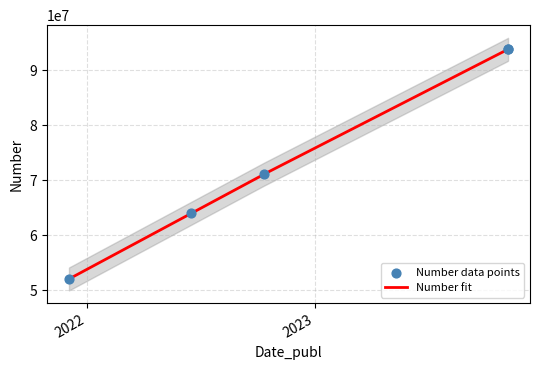

What is the change in value from 2023-11-07 to 2022-10-12?

-22665800